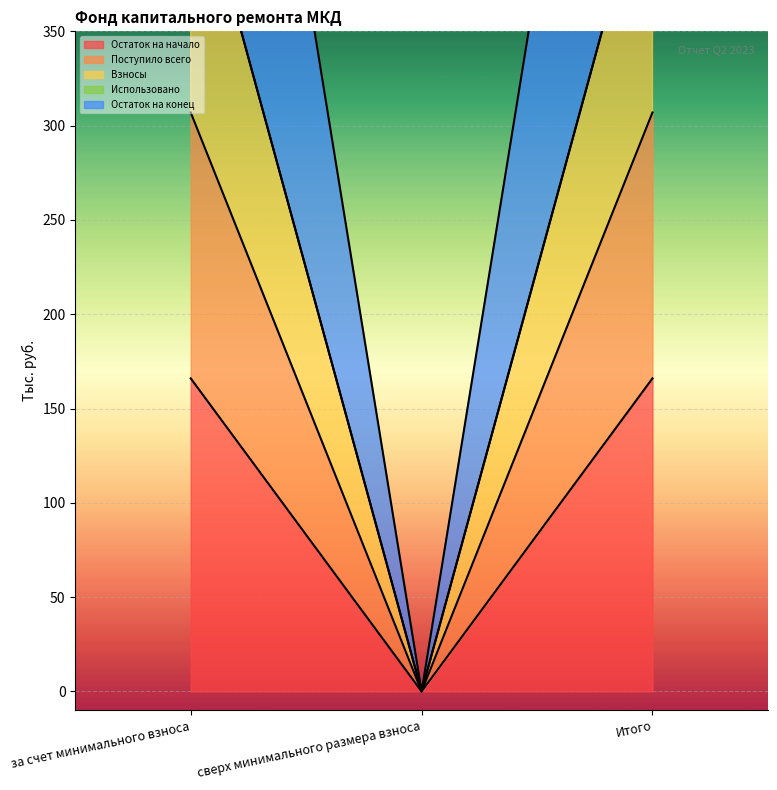

True or false: Остаток на конец has a value of 0.0 at сверх минимального размера взноса.

True